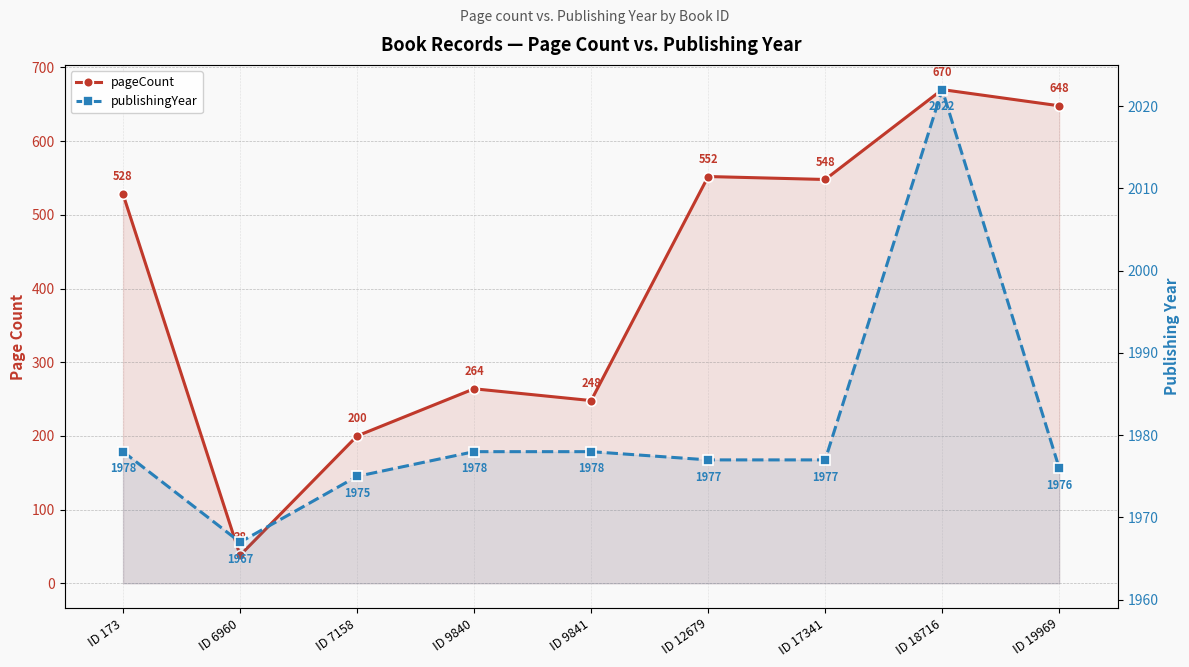

At ID 9841, list the series in order from smallest to largest.

pageCount, publishingYear